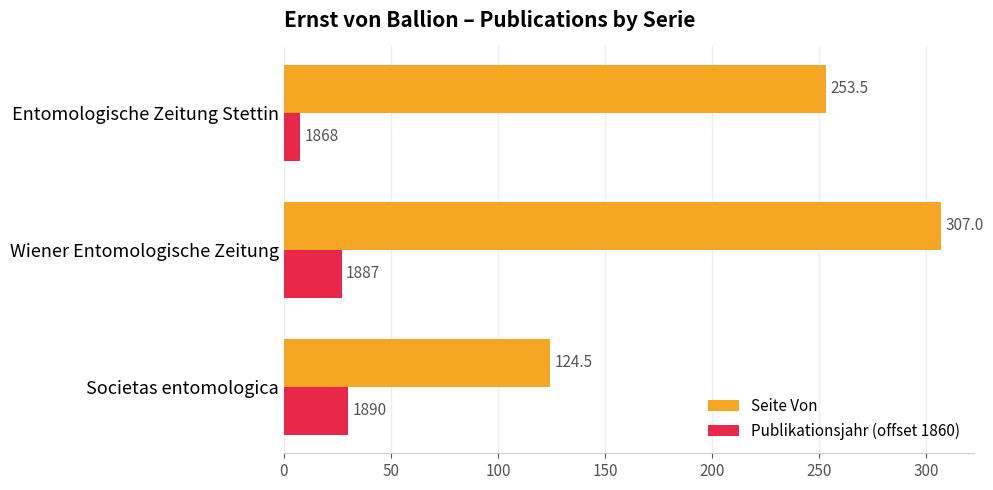

Between Societas entomologica and Entomologische Zeitung Stettin, which series saw the biggest shift?

Seite Von